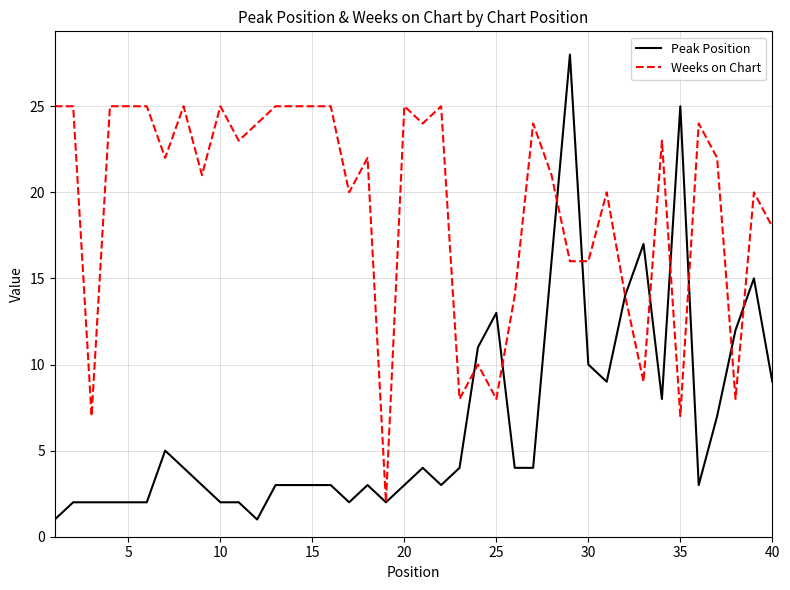

Rank the series by their average value, from lowest to highest.

Peak Position, Weeks on Chart